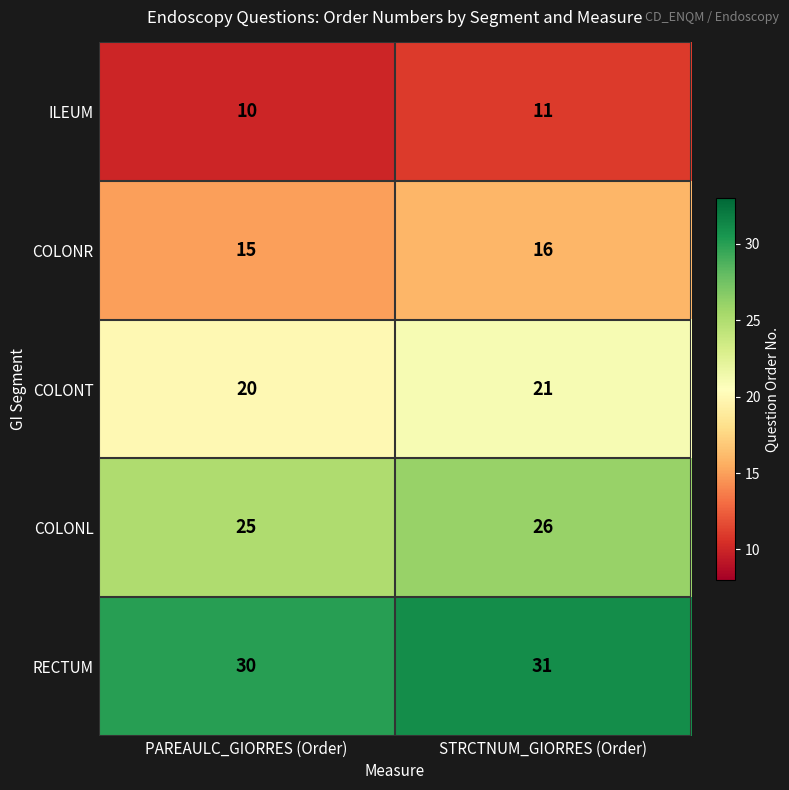

At which category is the sum across all series the highest?

STRCTNUM_GIORRES (Order)